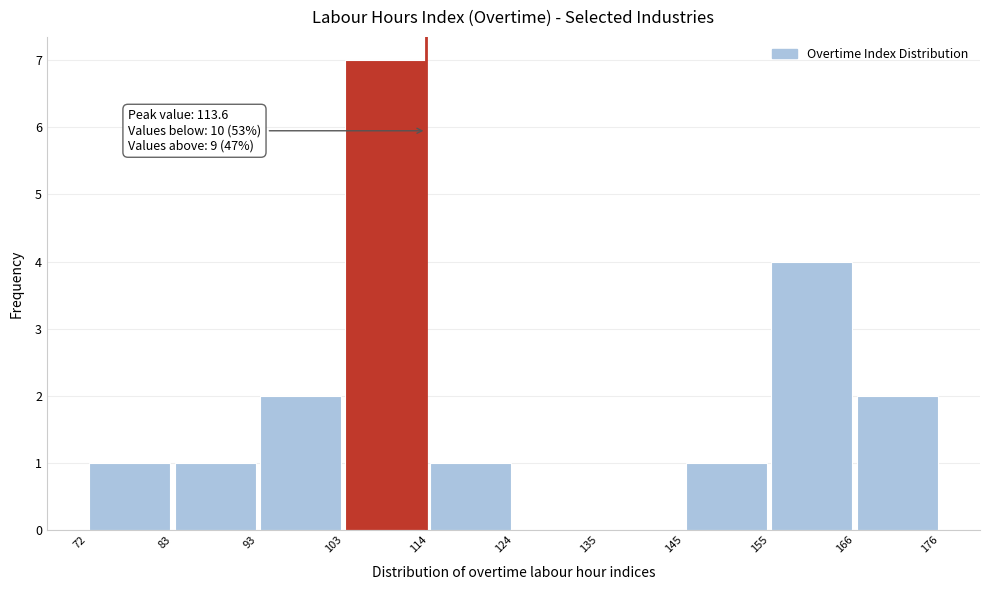

Which range on the x-axis has the tallest bar?

103 to 114